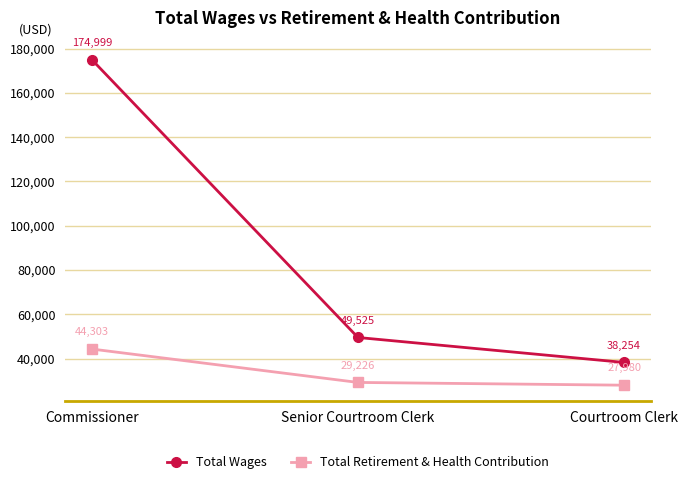

Rank the categories by Total Retirement & Health Contribution value from lowest to highest.

Courtroom Clerk, Senior Courtroom Clerk, Commissioner